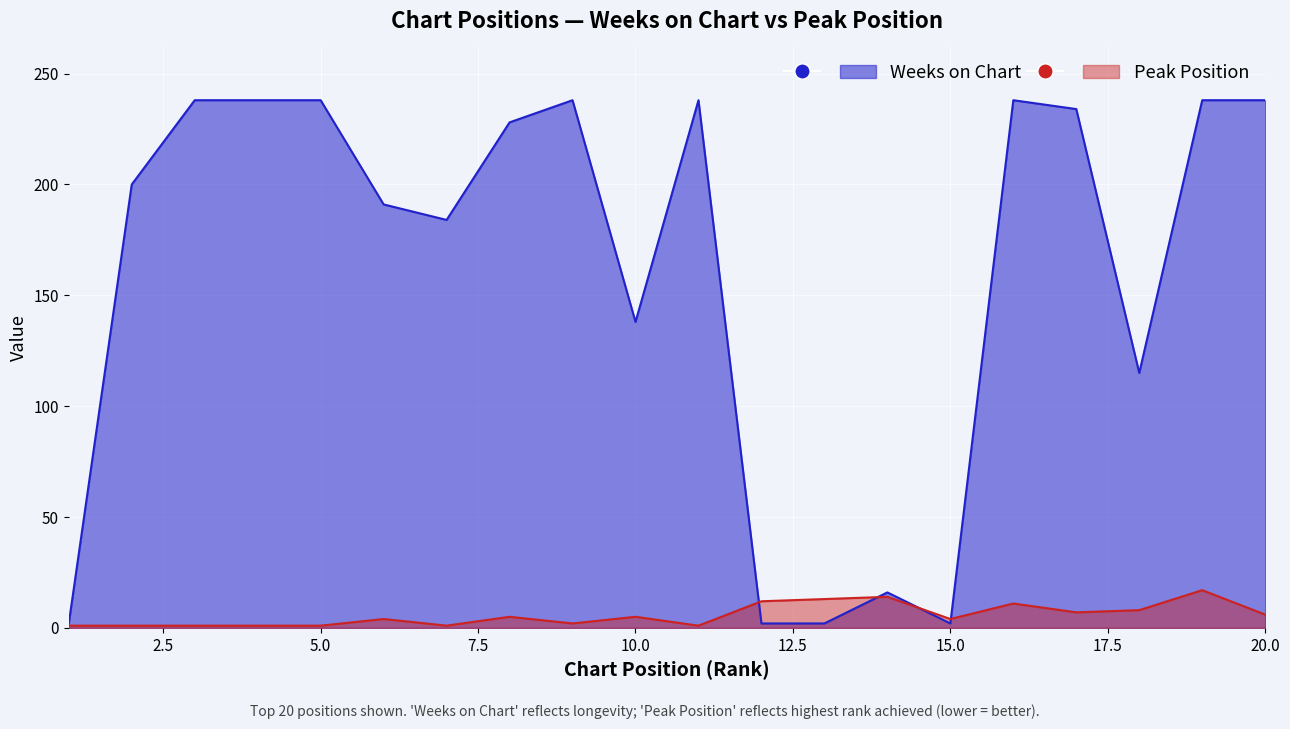

Which series has the widest spread of values?

Weeks on Chart